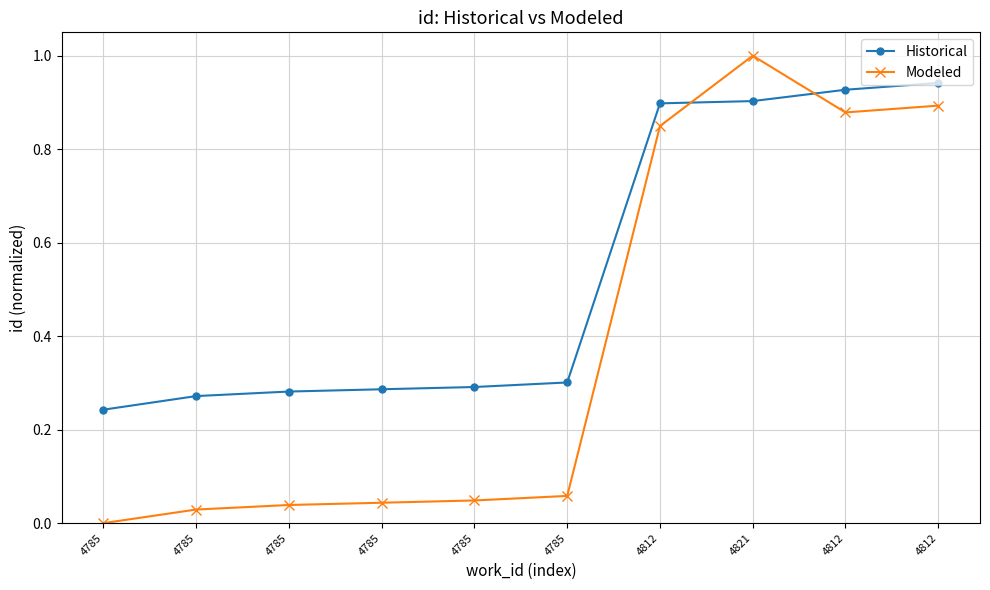

Between 4821 and 4812, which series saw the biggest shift?

Modeled